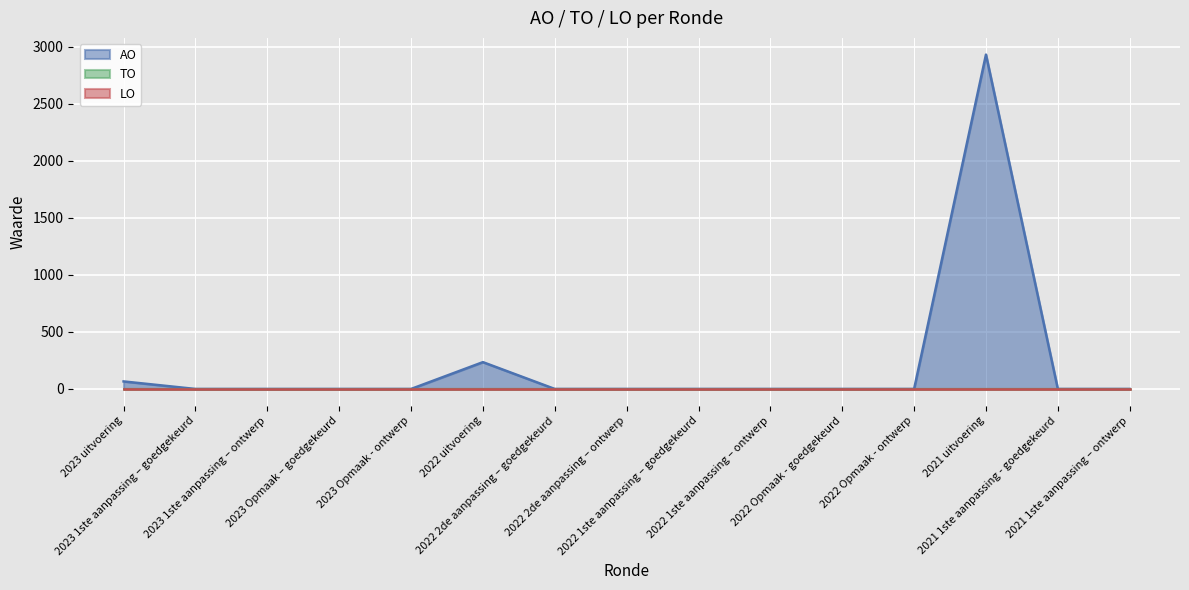

Is the value of AO at 2022 uitvoering greater than the value of TO at 2022 Opmaak - goedgekeurd?

Yes